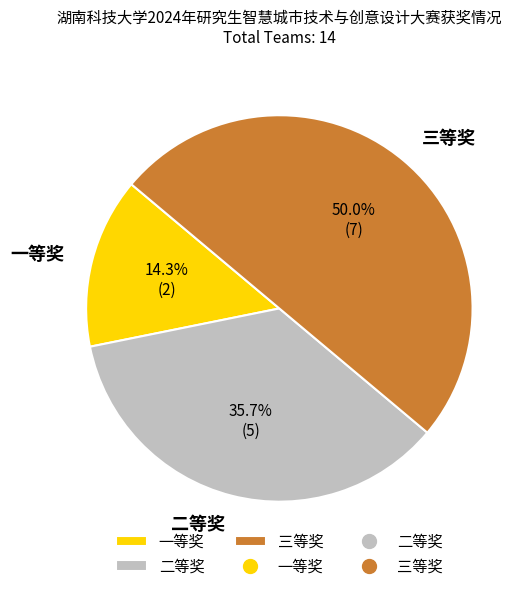

What is the smallest slice in the pie chart?

一等奖